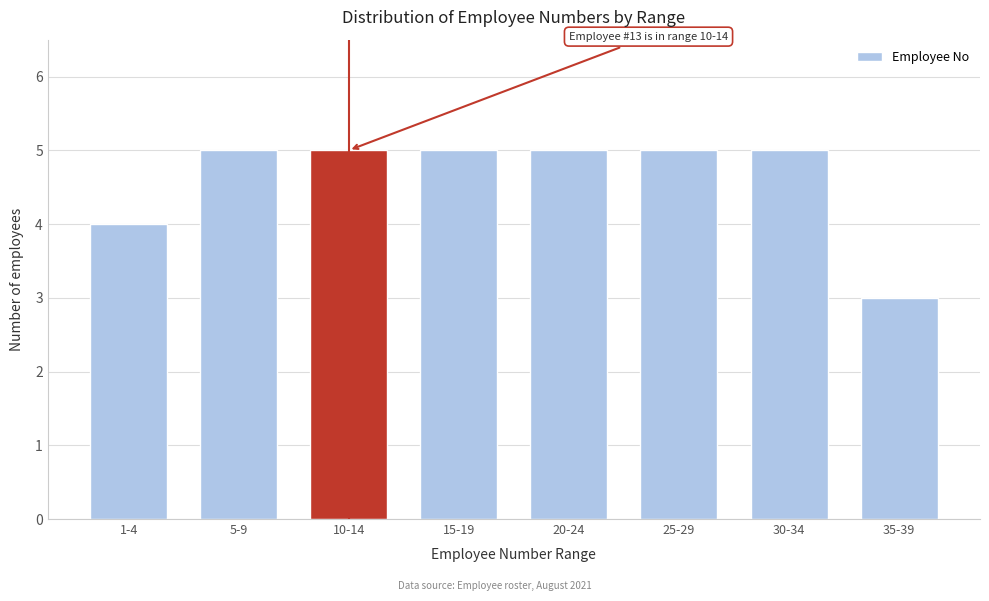

Reading left to right, list all the values displayed in this chart.

1-4=4	5-9=5	10-14=5	15-19=5	20-24=5	25-29=5	30-34=5	35-39=3